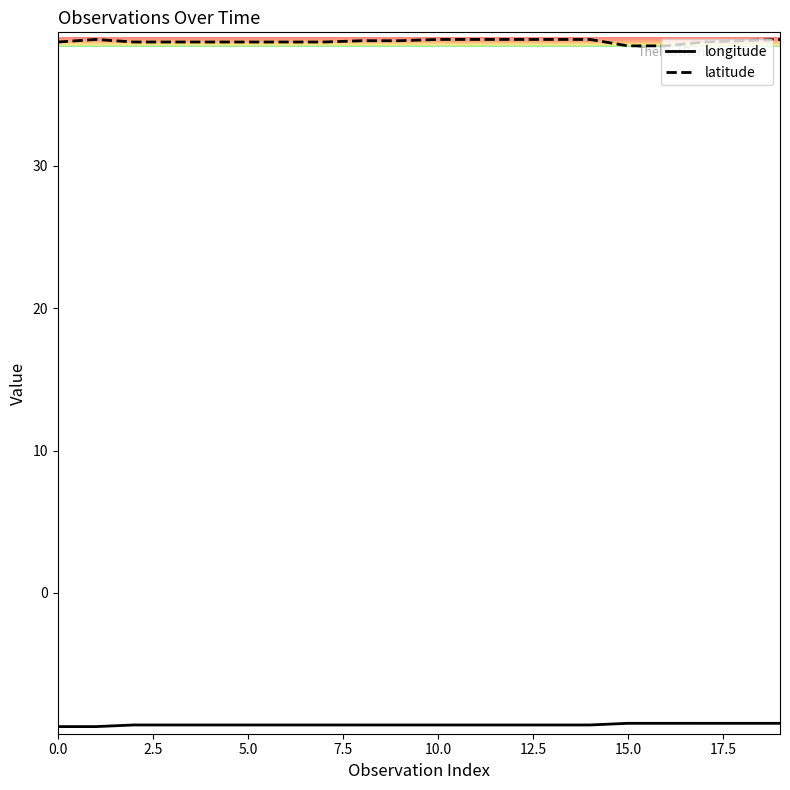

Which series has the largest range (max minus min)?

latitude